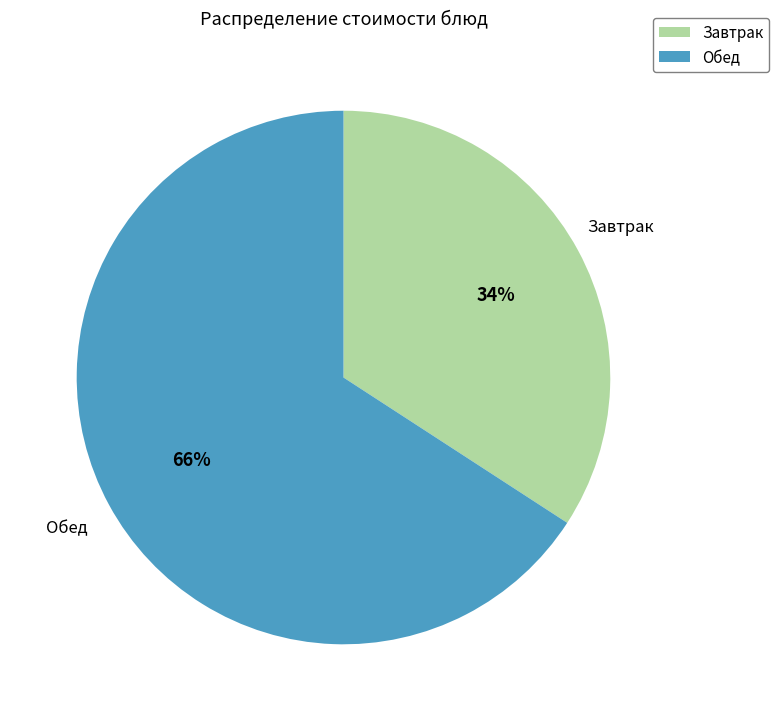

To the nearest percent, what is the difference between the largest and smallest slice percentages?

32%